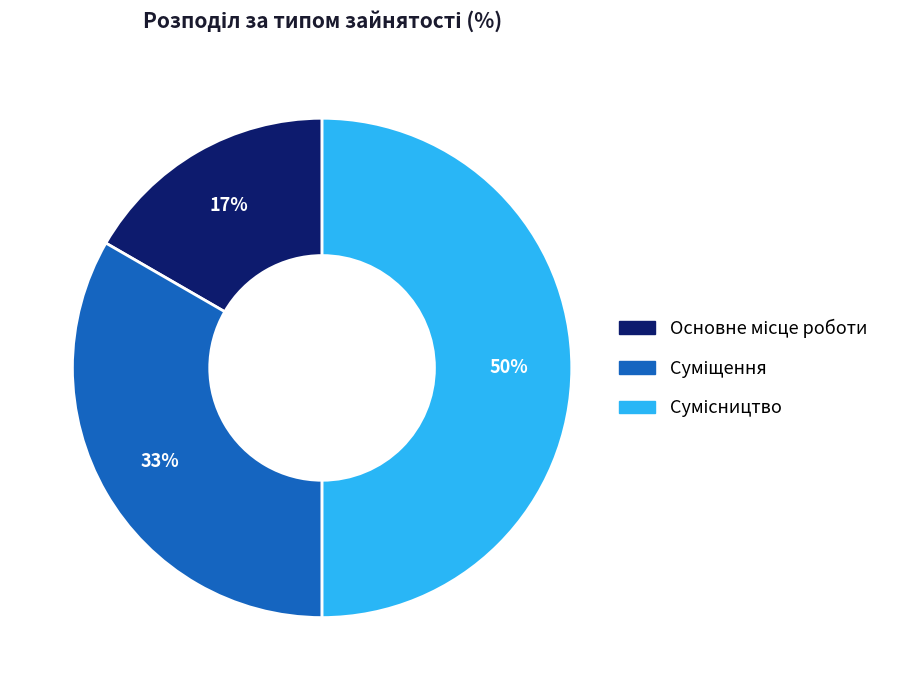

To the nearest percent, what is the difference between the largest and smallest slice percentages?

33%